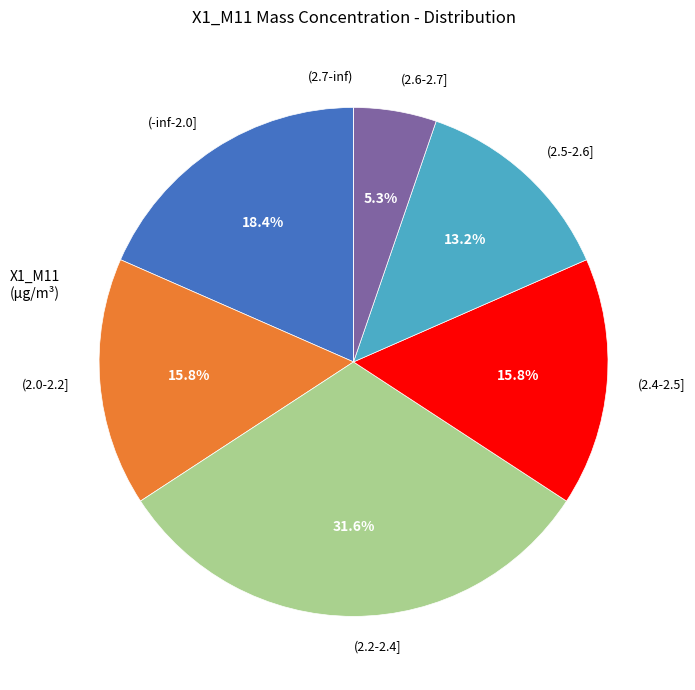

Is there a majority slice in this chart?

No